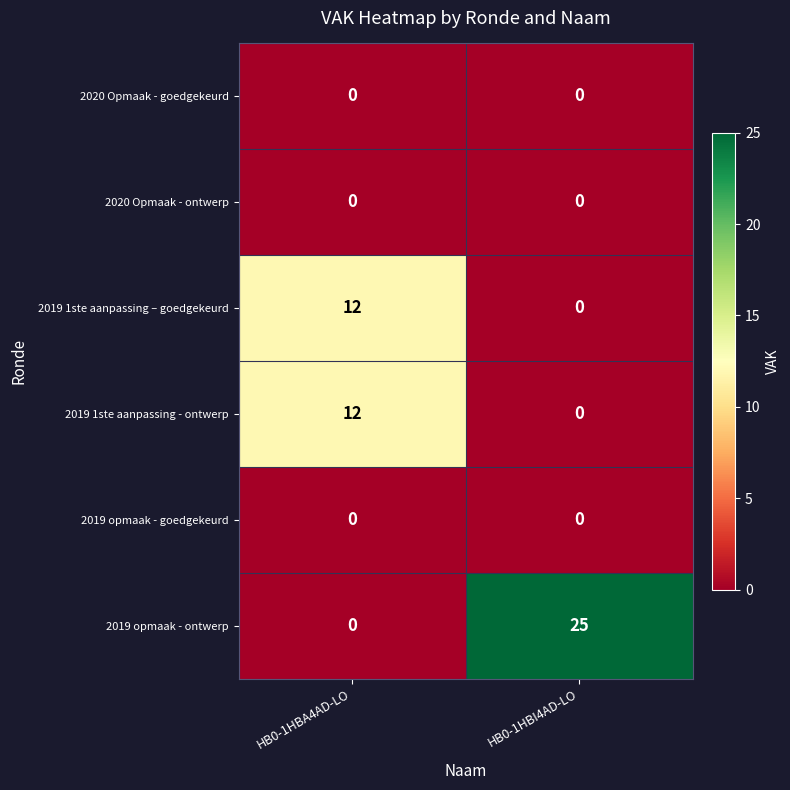

Which series has the largest total across all categories?

2019 opmaak - ontwerp